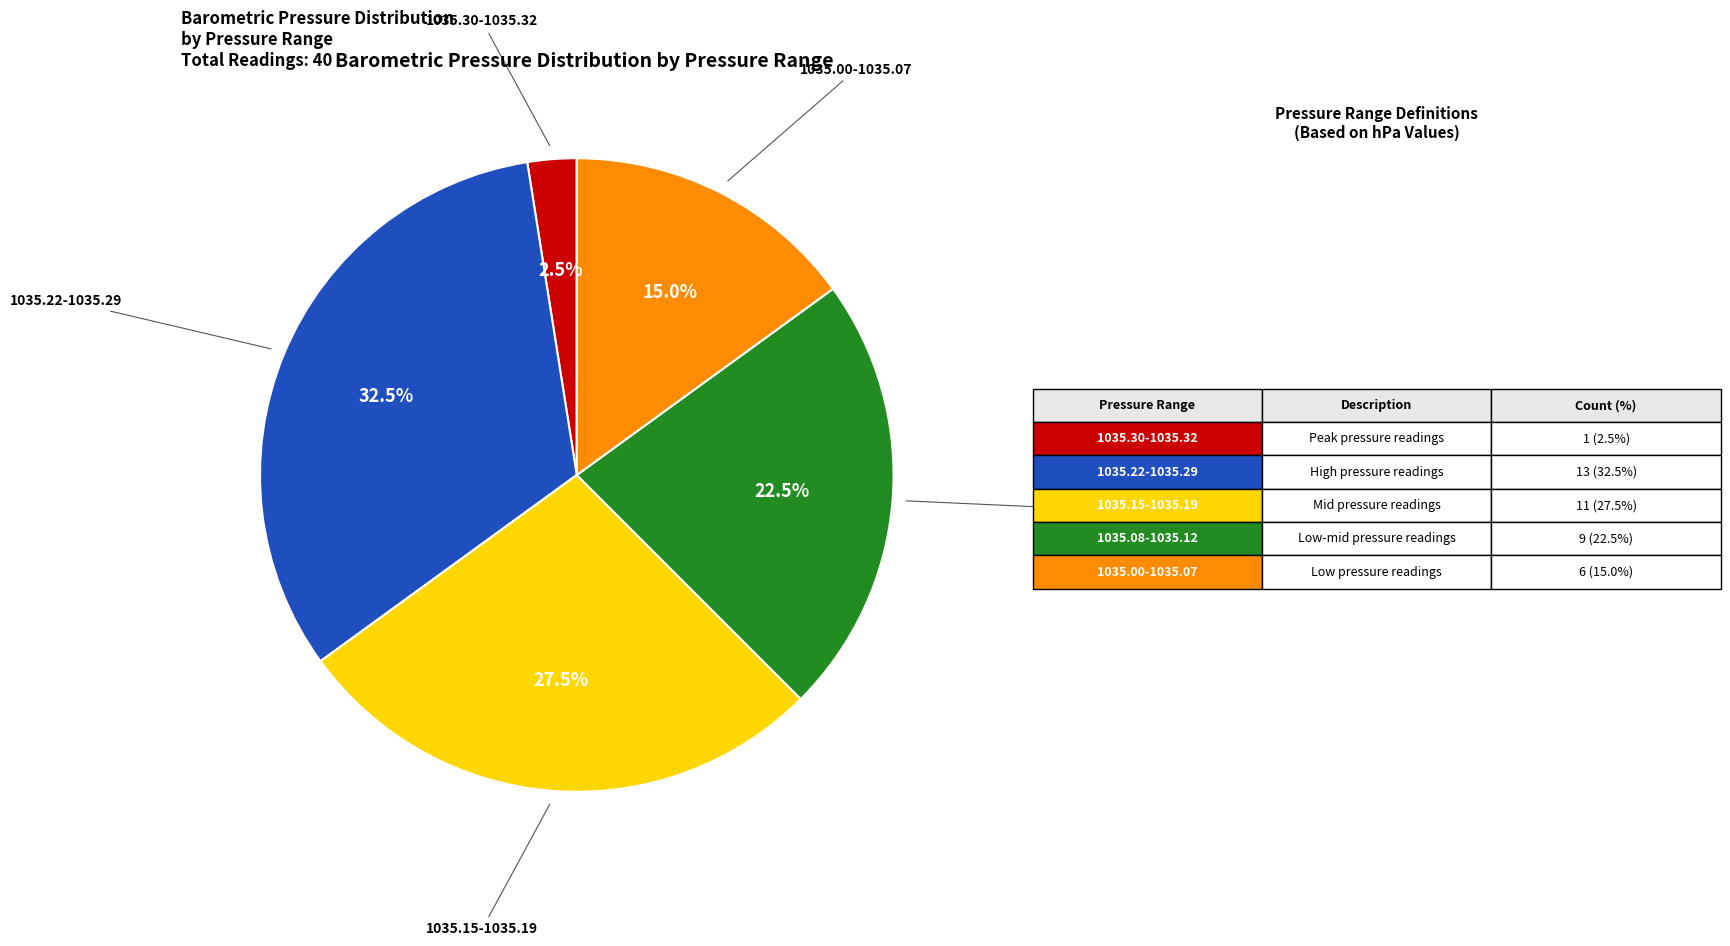

Does any single category account for the majority?

No